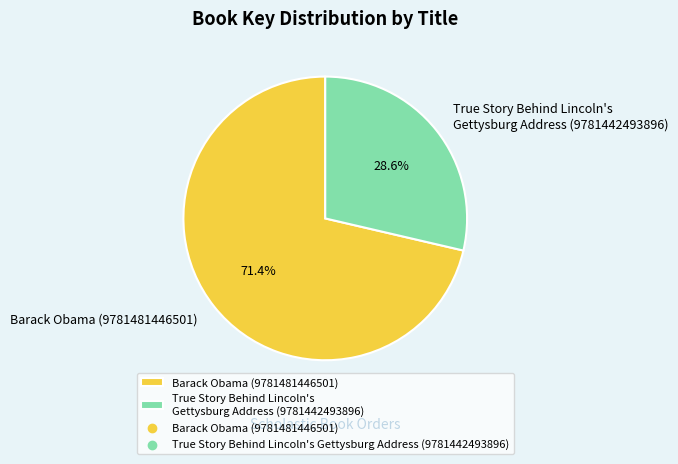

Which category has the biggest portion of the pie?

Barack Obama (9781481446501)